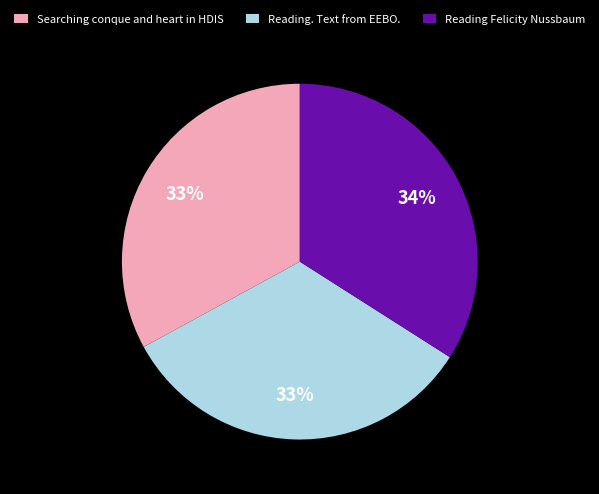

True or false: Searching conque and heart in HDIS accounts for 33% of the total.

True